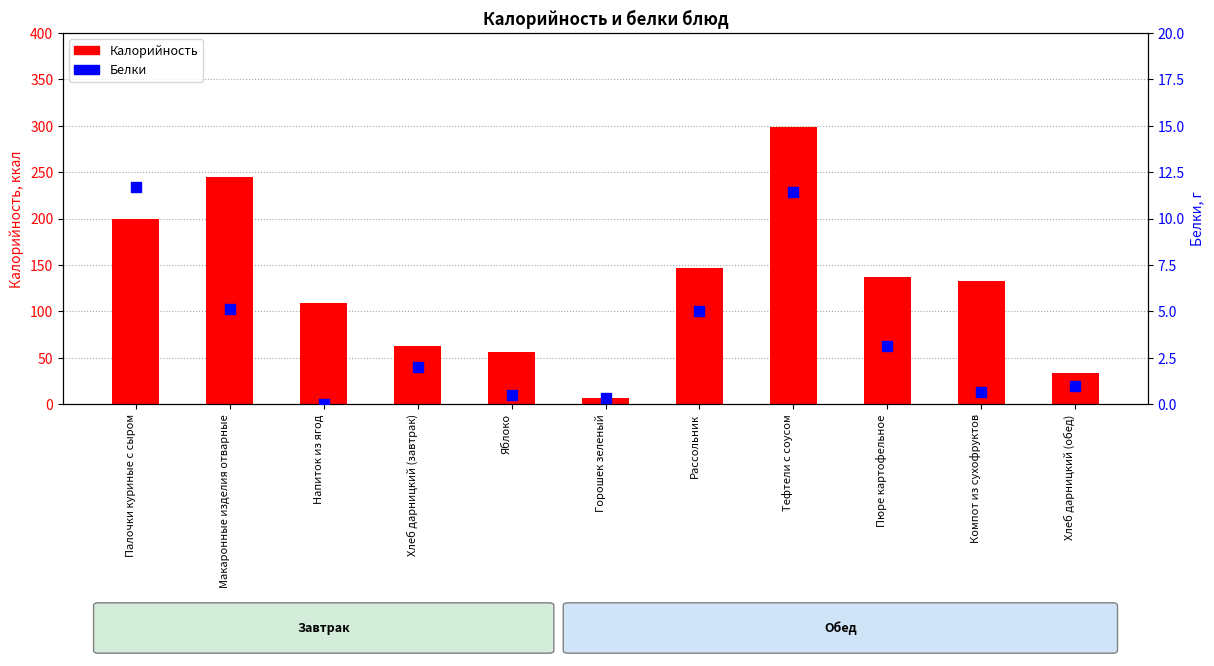

At how many categories does at least one series exceed 44?

9